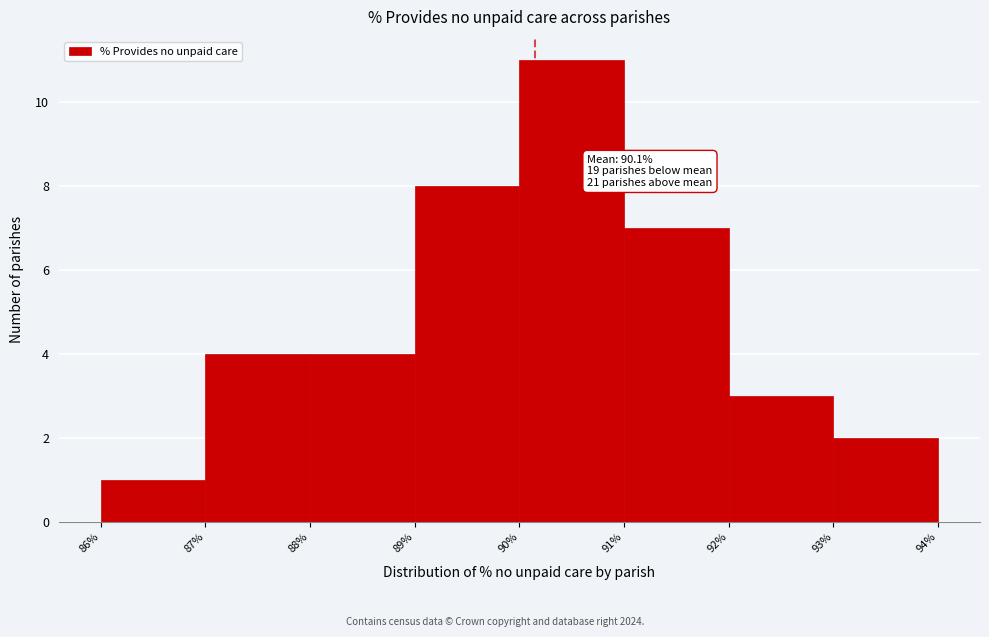

Over which range of the x-axis is the bar tallest?

90% to 91%